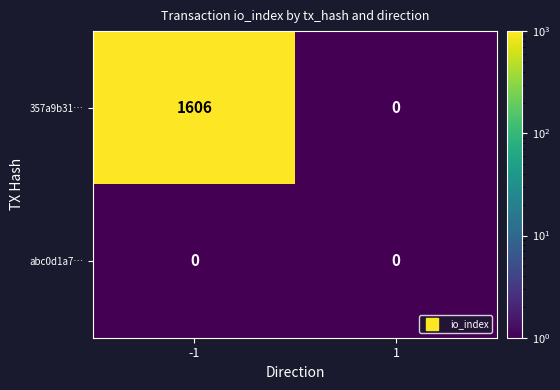

Rank the series by their average value, from highest to lowest.

357a9b31…, abc0d1a7…